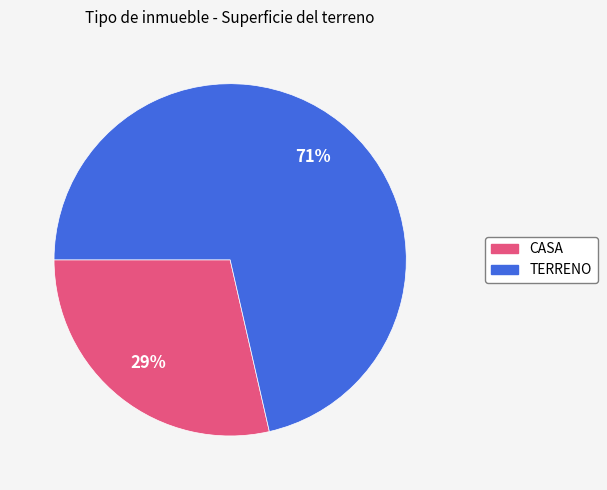

Count the number of slices in the pie.

2